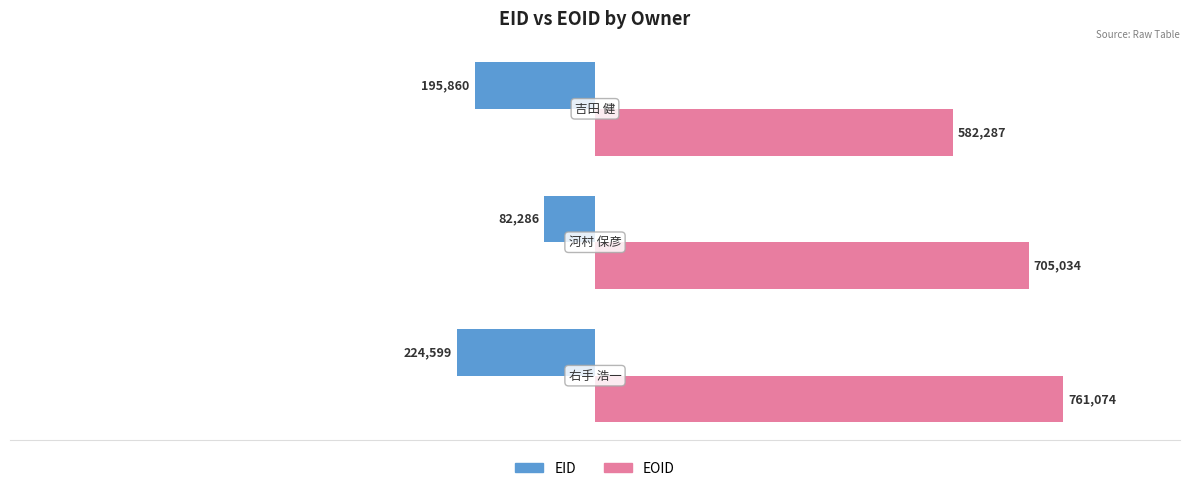

Rank the series by their average value, from lowest to highest.

EID, EOID